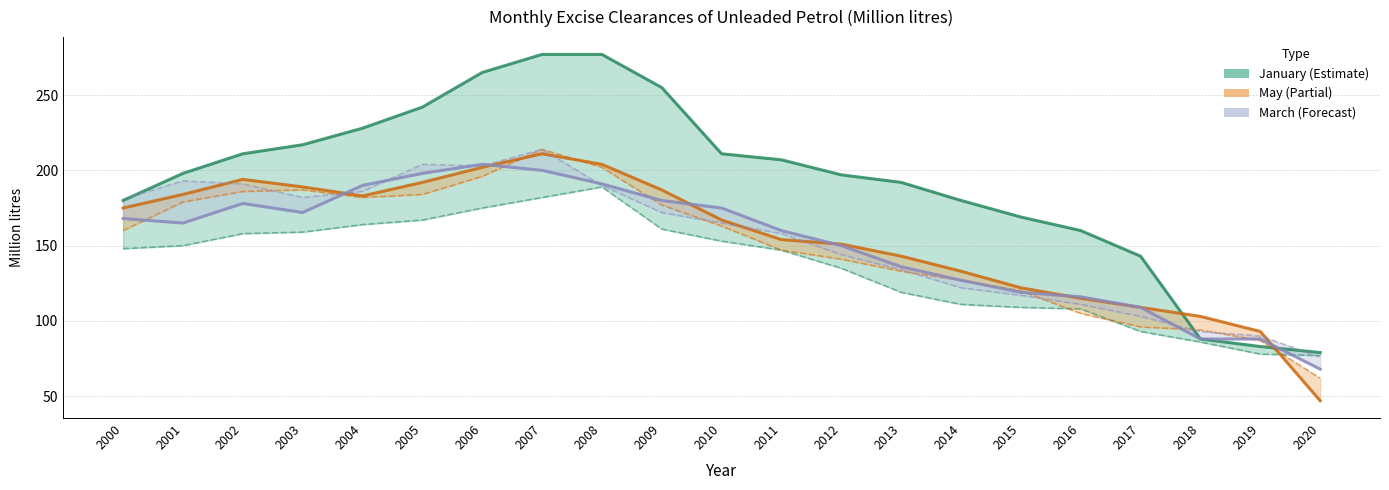

Which series has the widest spread of values?

January